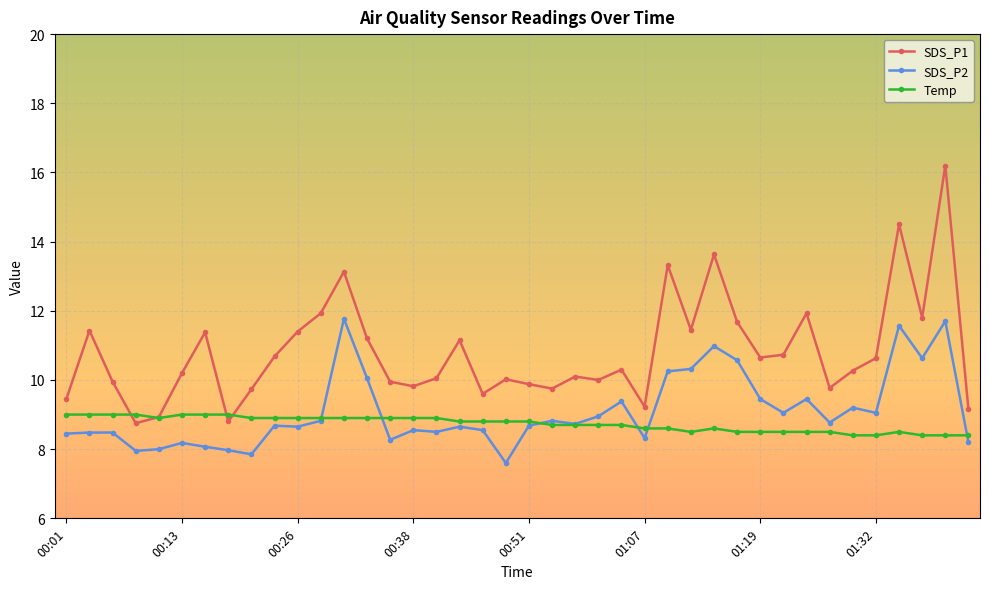

True or false: SDS_P2 and SDS_P1 intersect in this chart.

False